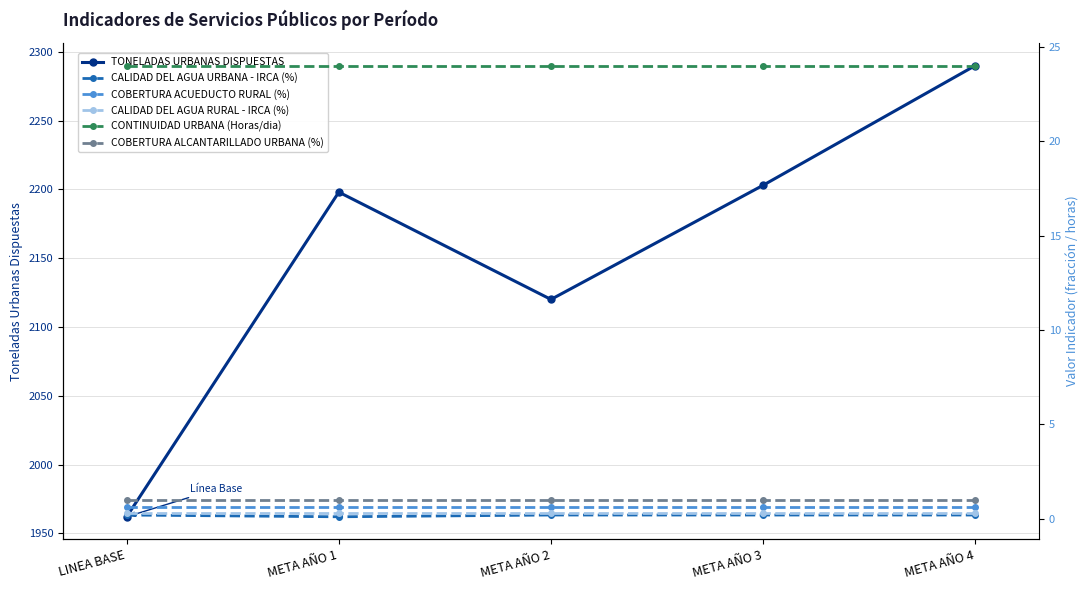

At which label is COBERTURA ALCANTARILLADO URBANA (%) closest to 0?

LINEA BASE